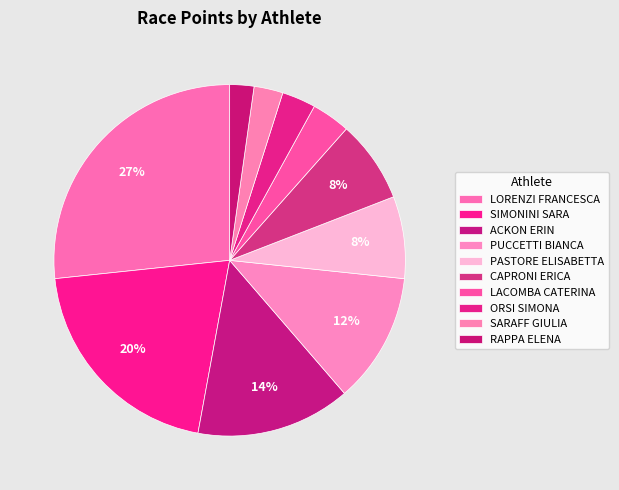

To the nearest percent, what is the combined percentage of PASTORE ELISABETTA and LACOMBA CATERINA?

11%